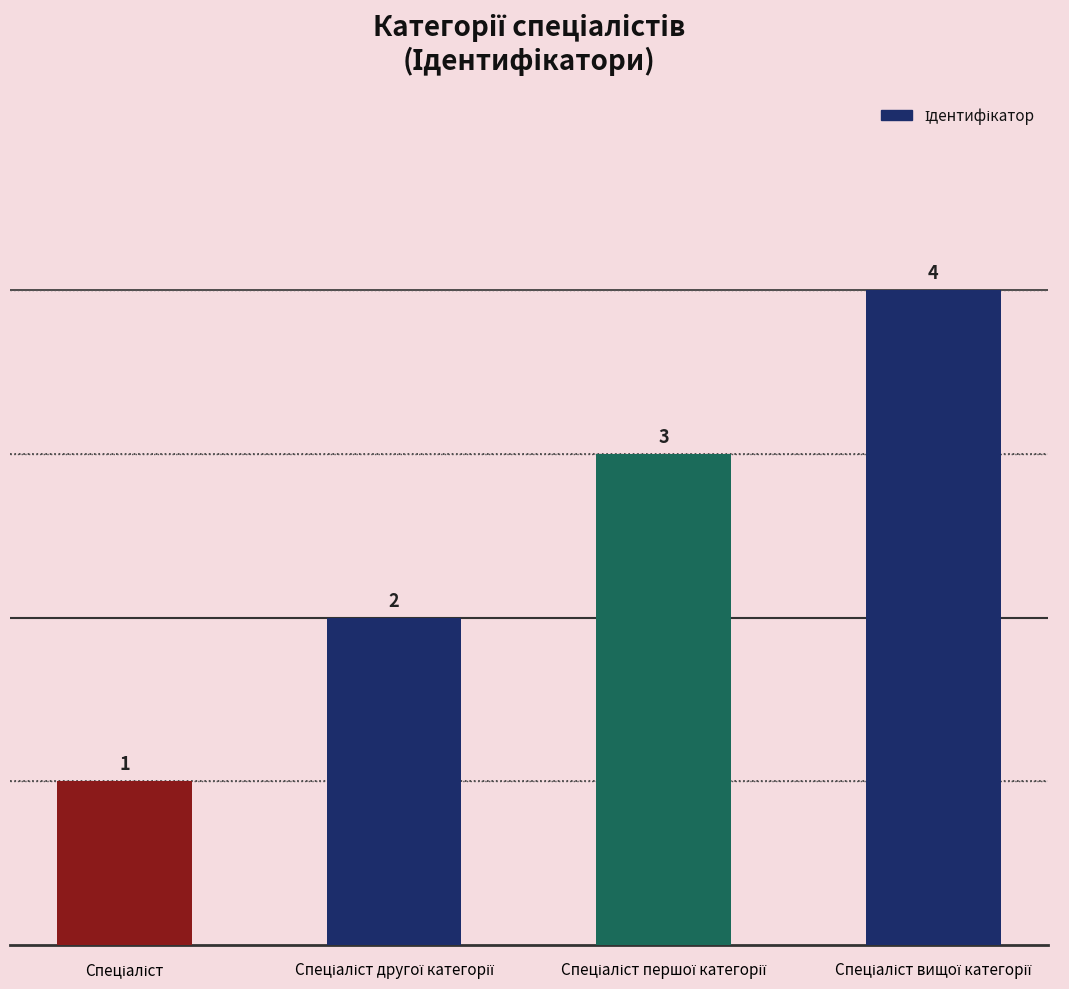

What is the maximum value shown in the chart?

4